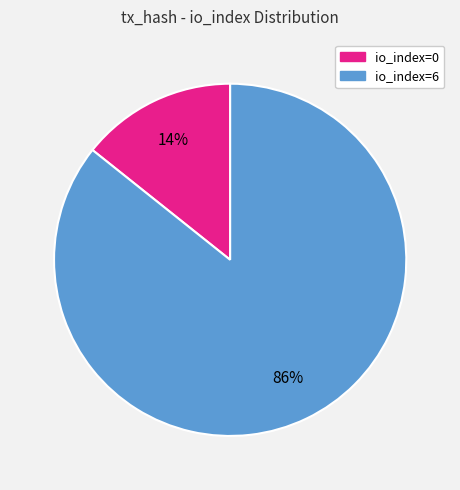

Do io_index=6 and io_index=0 together represent more than half of the pie?

Yes